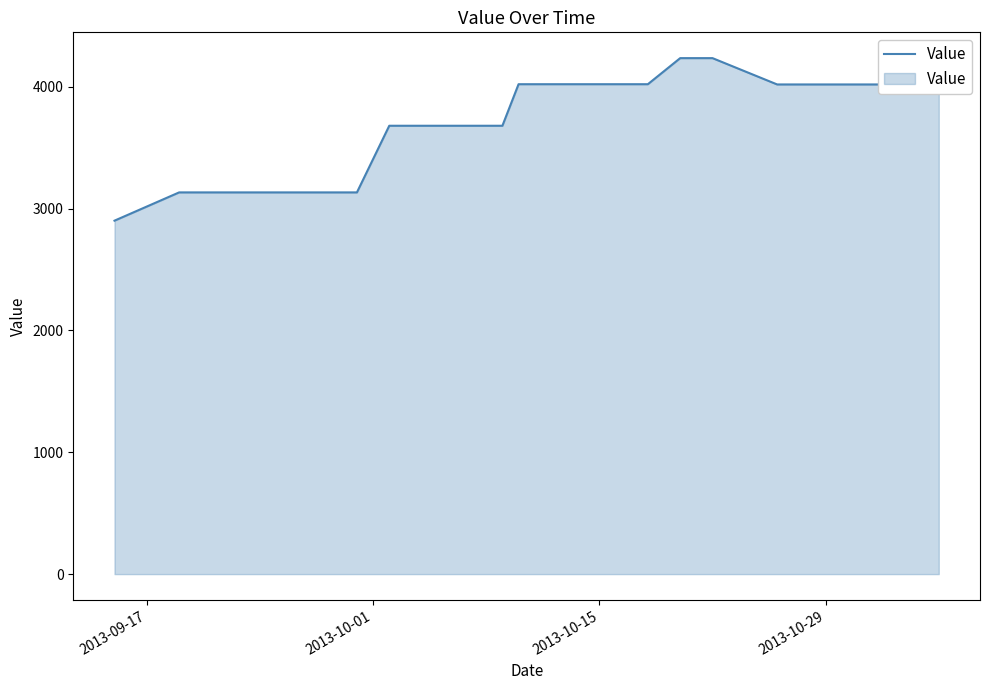

What is the difference between the maximum and minimum values?

1334